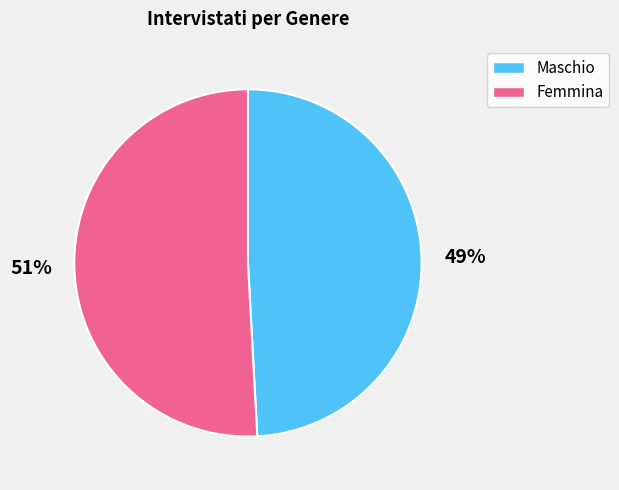

How many segments does this pie chart have?

2